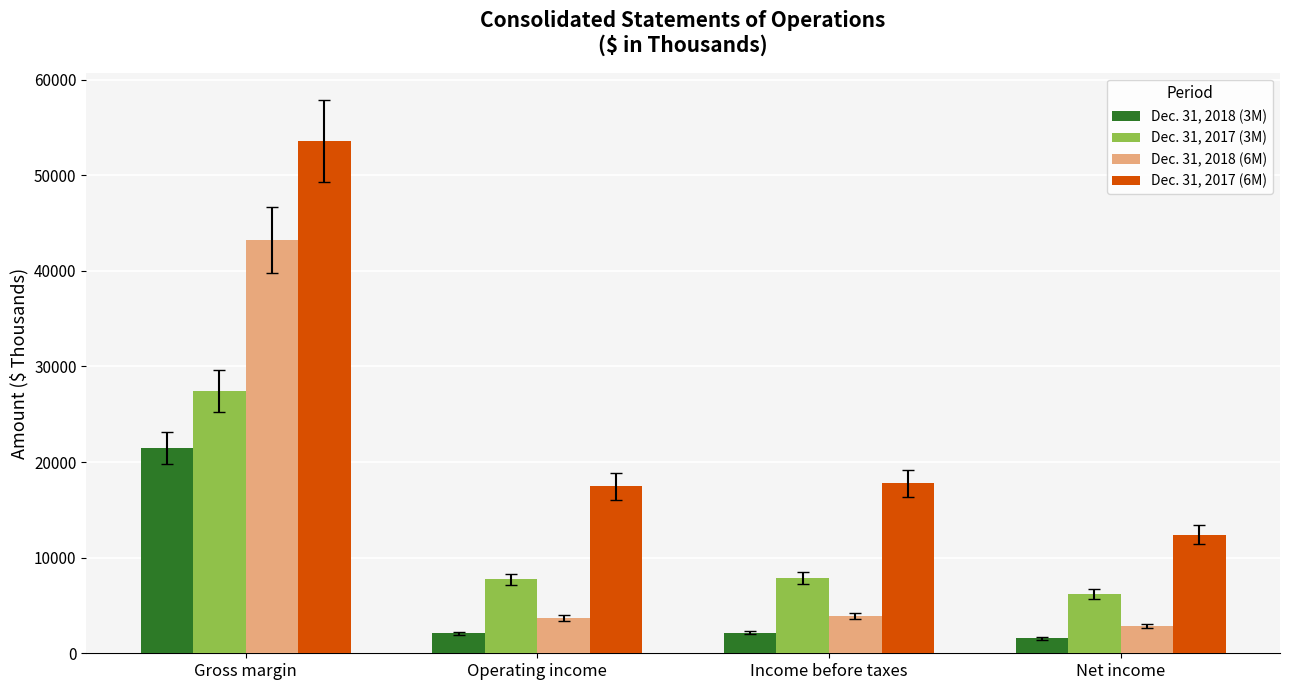

What value does the Dec. 31, 2017 (3M) series have at Operating income?

7723